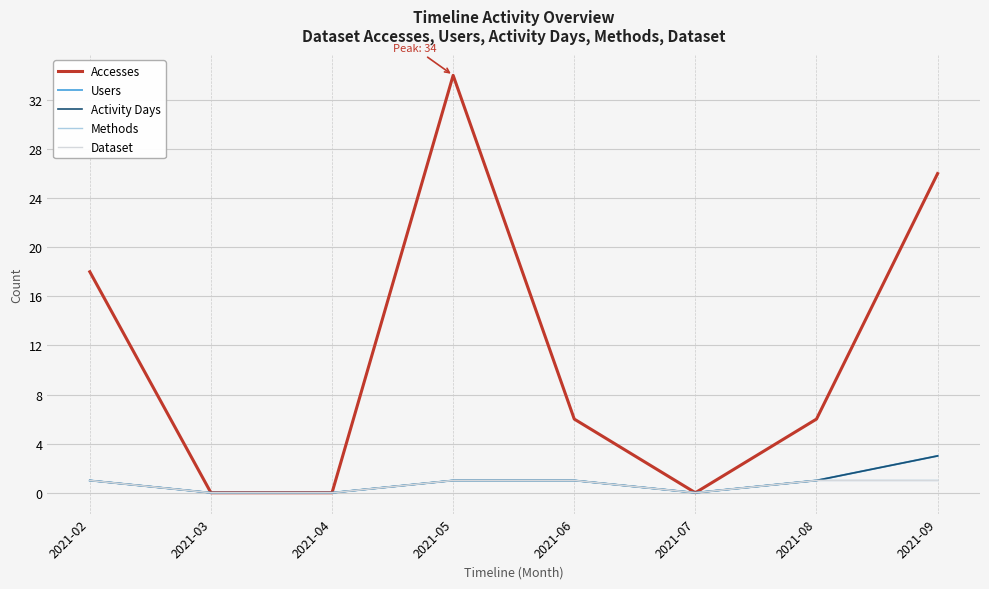

Reading left to right, list all the values displayed in this chart.

Accesses: 18	0	0	34	6	0	6	26
Users: 1	0	0	1	1	0	1	3
Activity Days: 1	0	0	1	1	0	1	3
Methods: 1	0	0	1	1	0	1	1
Dataset: 1	0	0	1	1	0	1	1